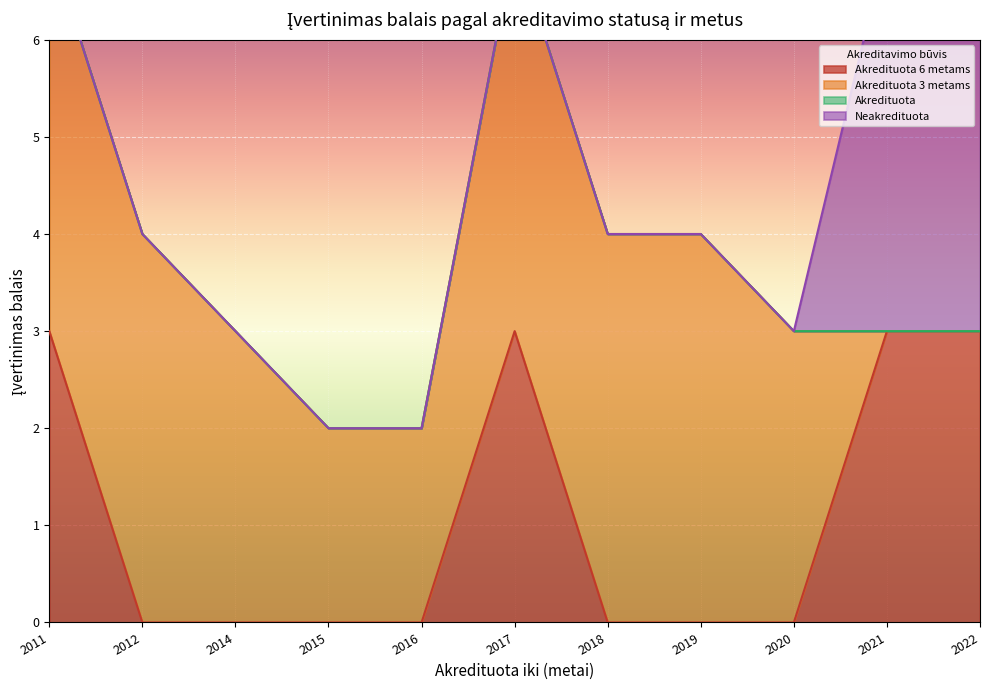

Between 2017 and 2012, which is larger?

2017